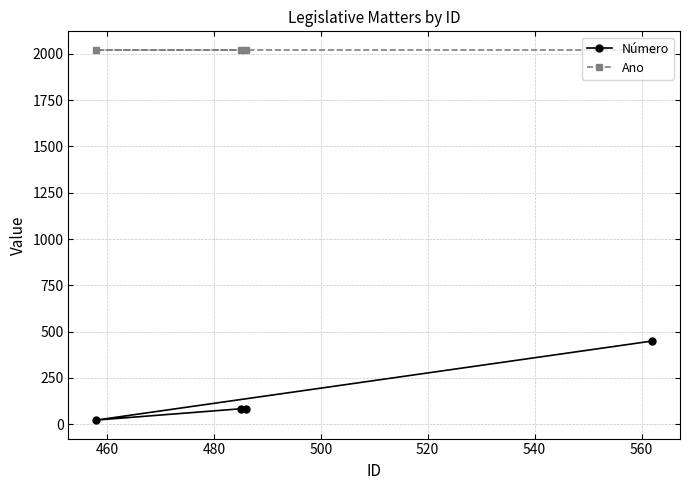

What is the greatest value displayed?

2022